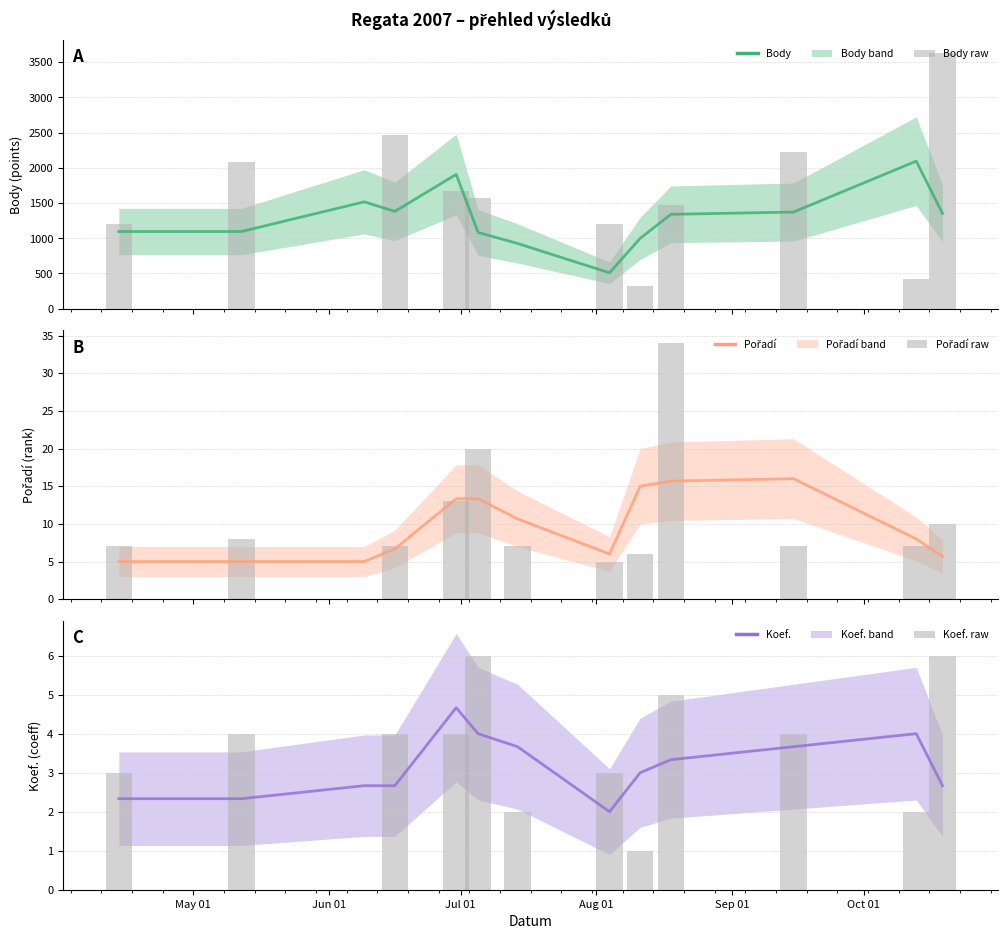

Reading left to right, extract all data points from this chart.

Body: 1095.7	1095.7	1517.3	1381.7	1906.3	1082.7	926.7	509.7	999.3	1340.0	1372.3	2095.0	1352.3
Body (raw): 1206.0	2081.0	0.0	2471.0	1674.0	1574.0	0.0	1206.0	323.0	1469.0	2228.0	420.0	3637.0
Pořadí: 5.0	5.0	5.0	6.7	13.3	13.3	10.7	6.0	15.0	15.7	16.0	8.0	5.7
Pořadí (raw): 7.0	8.0	0.0	7.0	13.0	20.0	7.0	5.0	6.0	34.0	7.0	7.0	10.0
Koef.: 2.3	2.3	2.7	2.7	4.7	4.0	3.7	2.0	3.0	3.3	3.7	4.0	2.7
Koef. (raw): 3.0	4.0	0.0	4.0	4.0	6.0	2.0	3.0	1.0	5.0	4.0	2.0	6.0